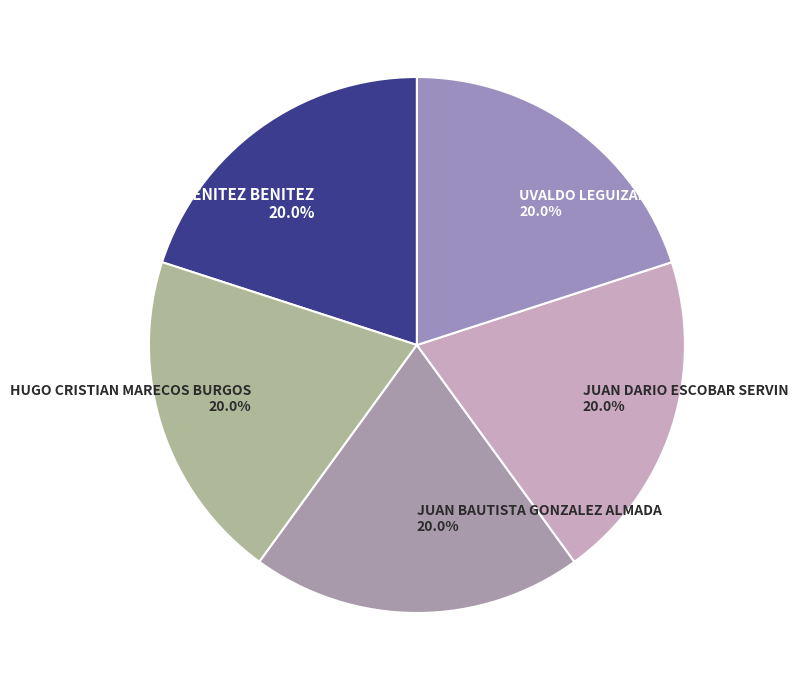

True or false: JUAN DARIO ESCOBAR SERVIN accounts for 11% of the total.

False